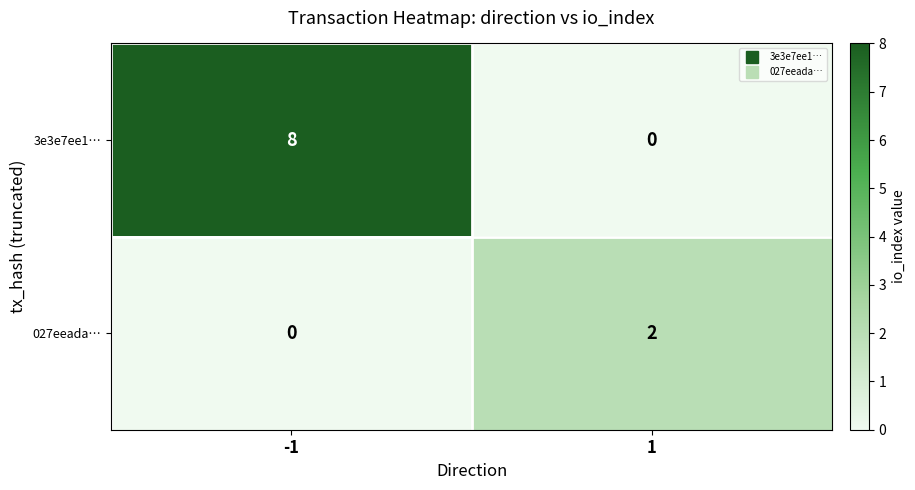

Rank the series by their maximum value, from lowest to highest.

027eeada…, 3e3e7ee1…